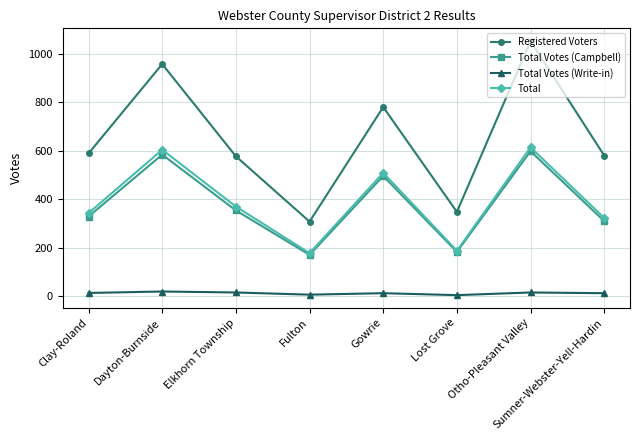

What are all the series names shown in the legend?

Registered Voters, Total Votes (Campbell), Total Votes (Write-in), Total